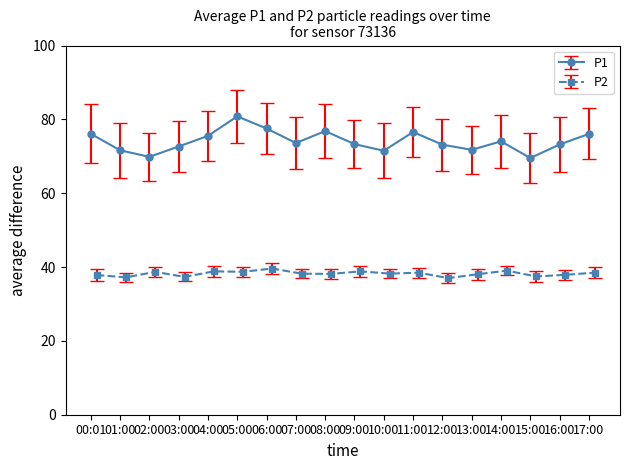

Which has a higher value, 16:00 or 00:01?

00:01